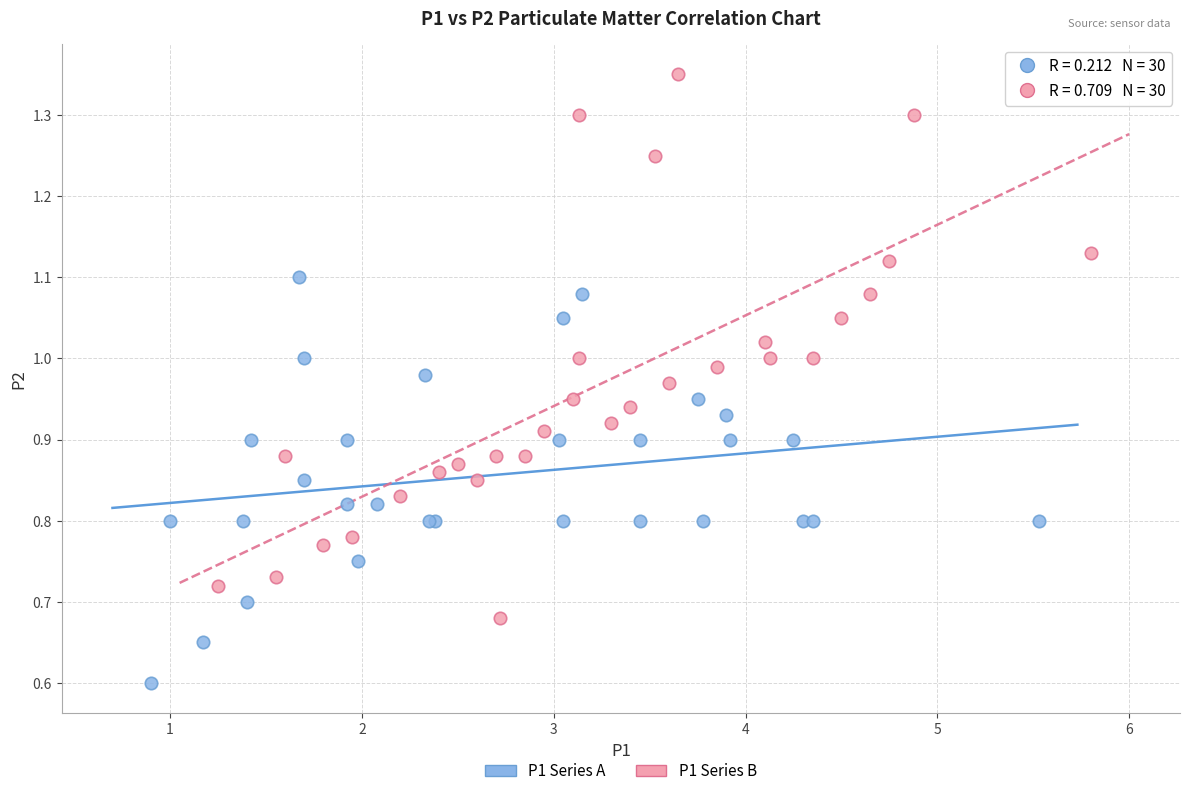

Which series contains the highest Y value?

P1 Series B